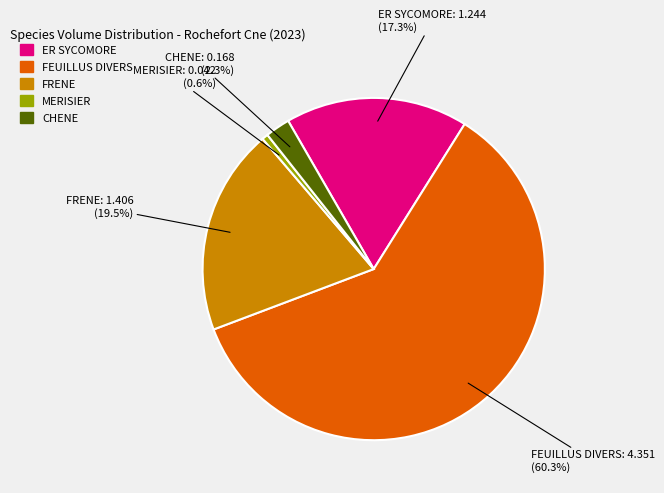

To the nearest percent, what percentage of the pie is CHENE?

2%